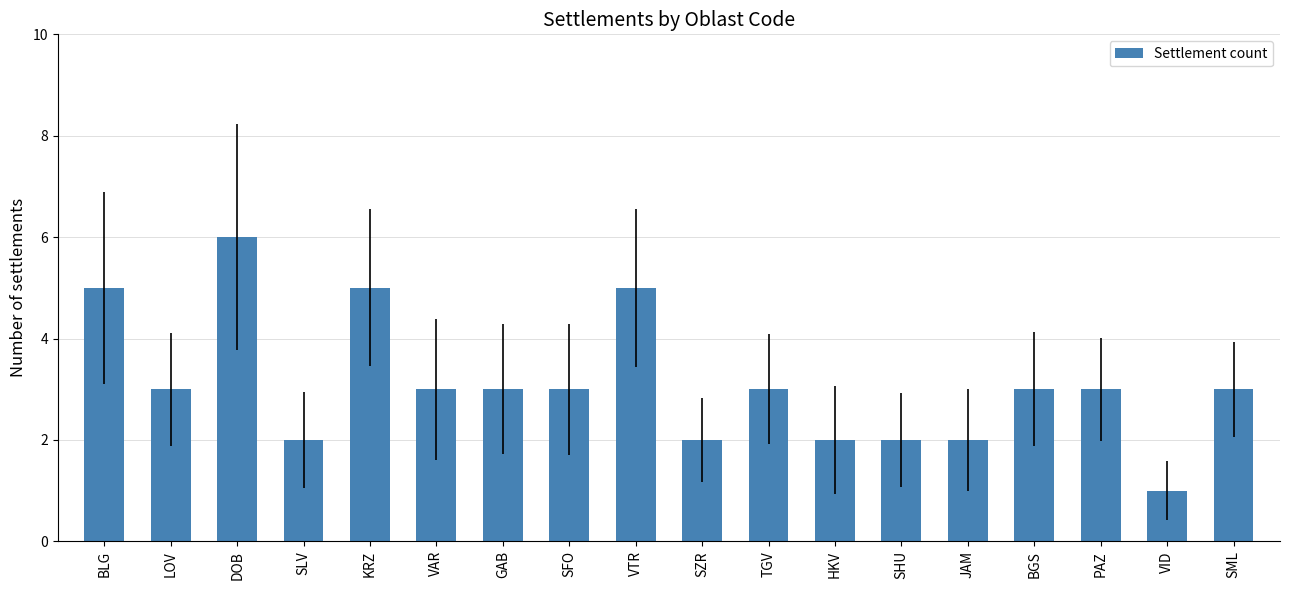

What is the minimum value shown in the chart?

1